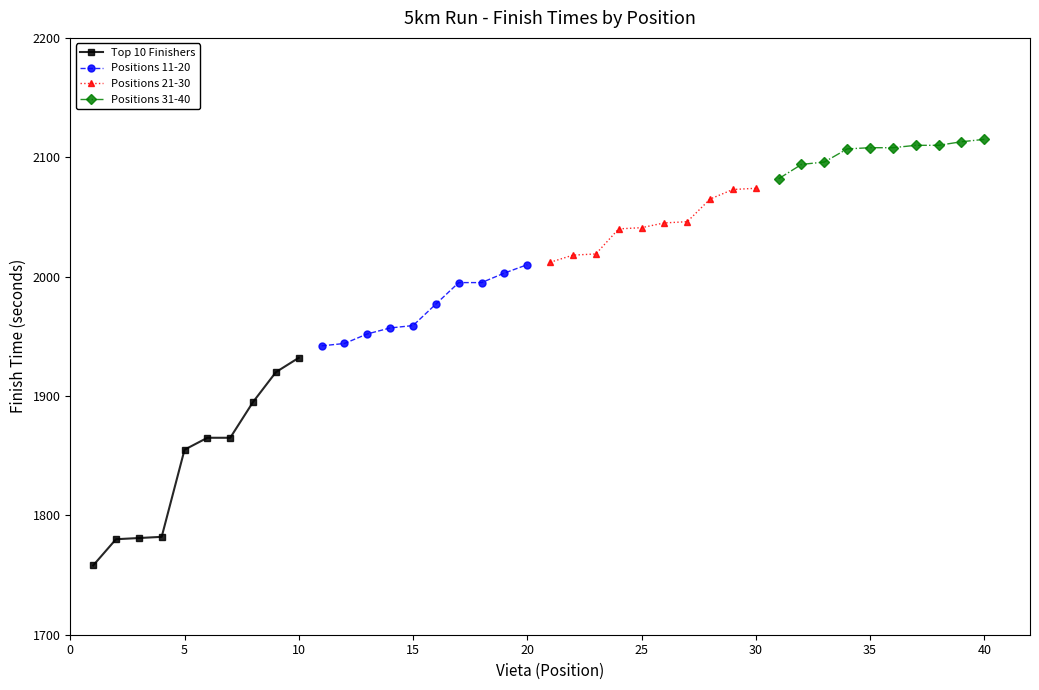

How many values in the Positions 31-40 series exceed 2108?

4